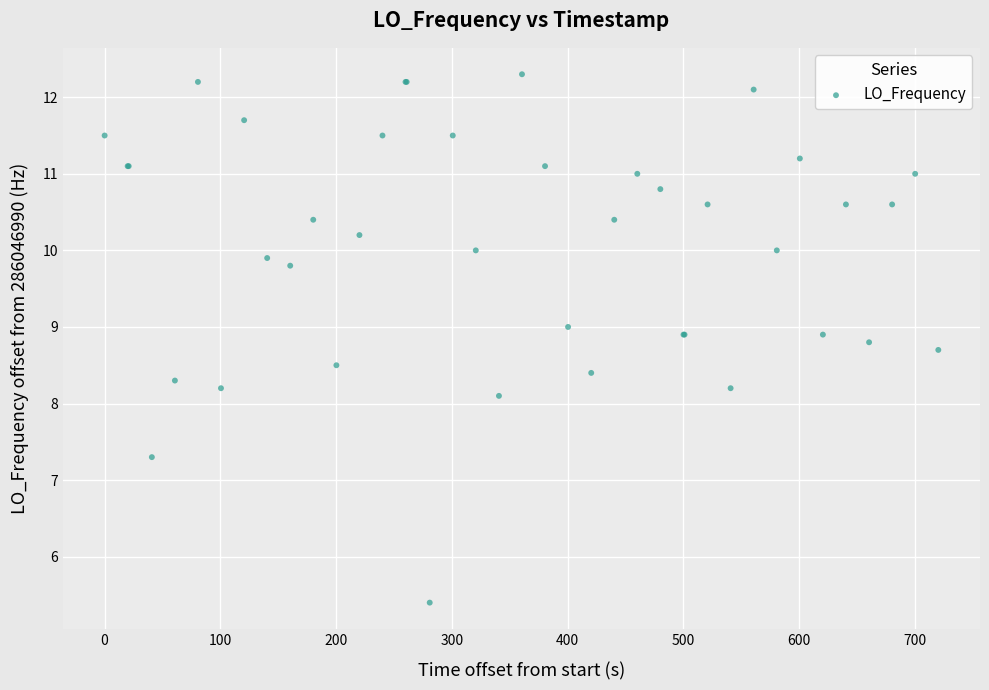

What Y value in the scatter plot is closest to 8?

8.1